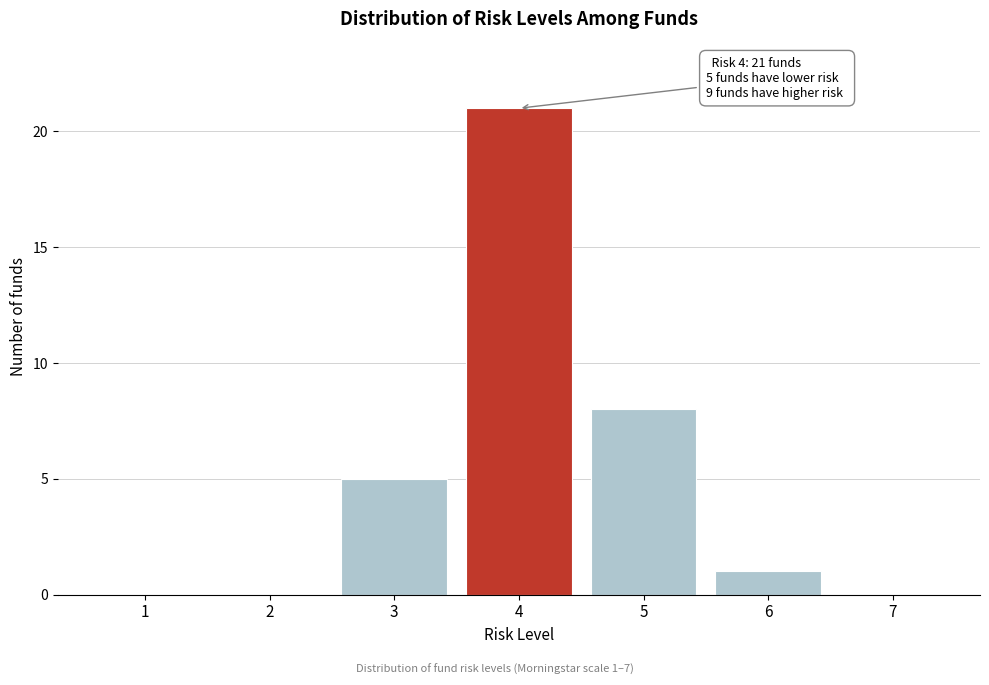

Reading left to right, transcribe all the data shown in this chart.

1=0	2=0	3=5	4=21	5=8	6=1	7=0